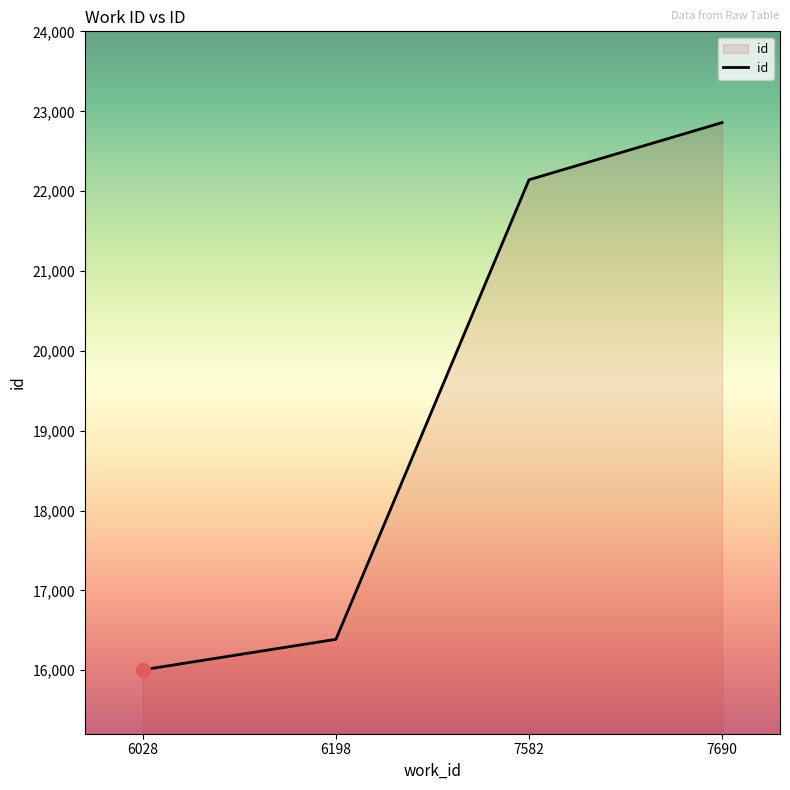

The value at 6028 is 16006. True or false?

True